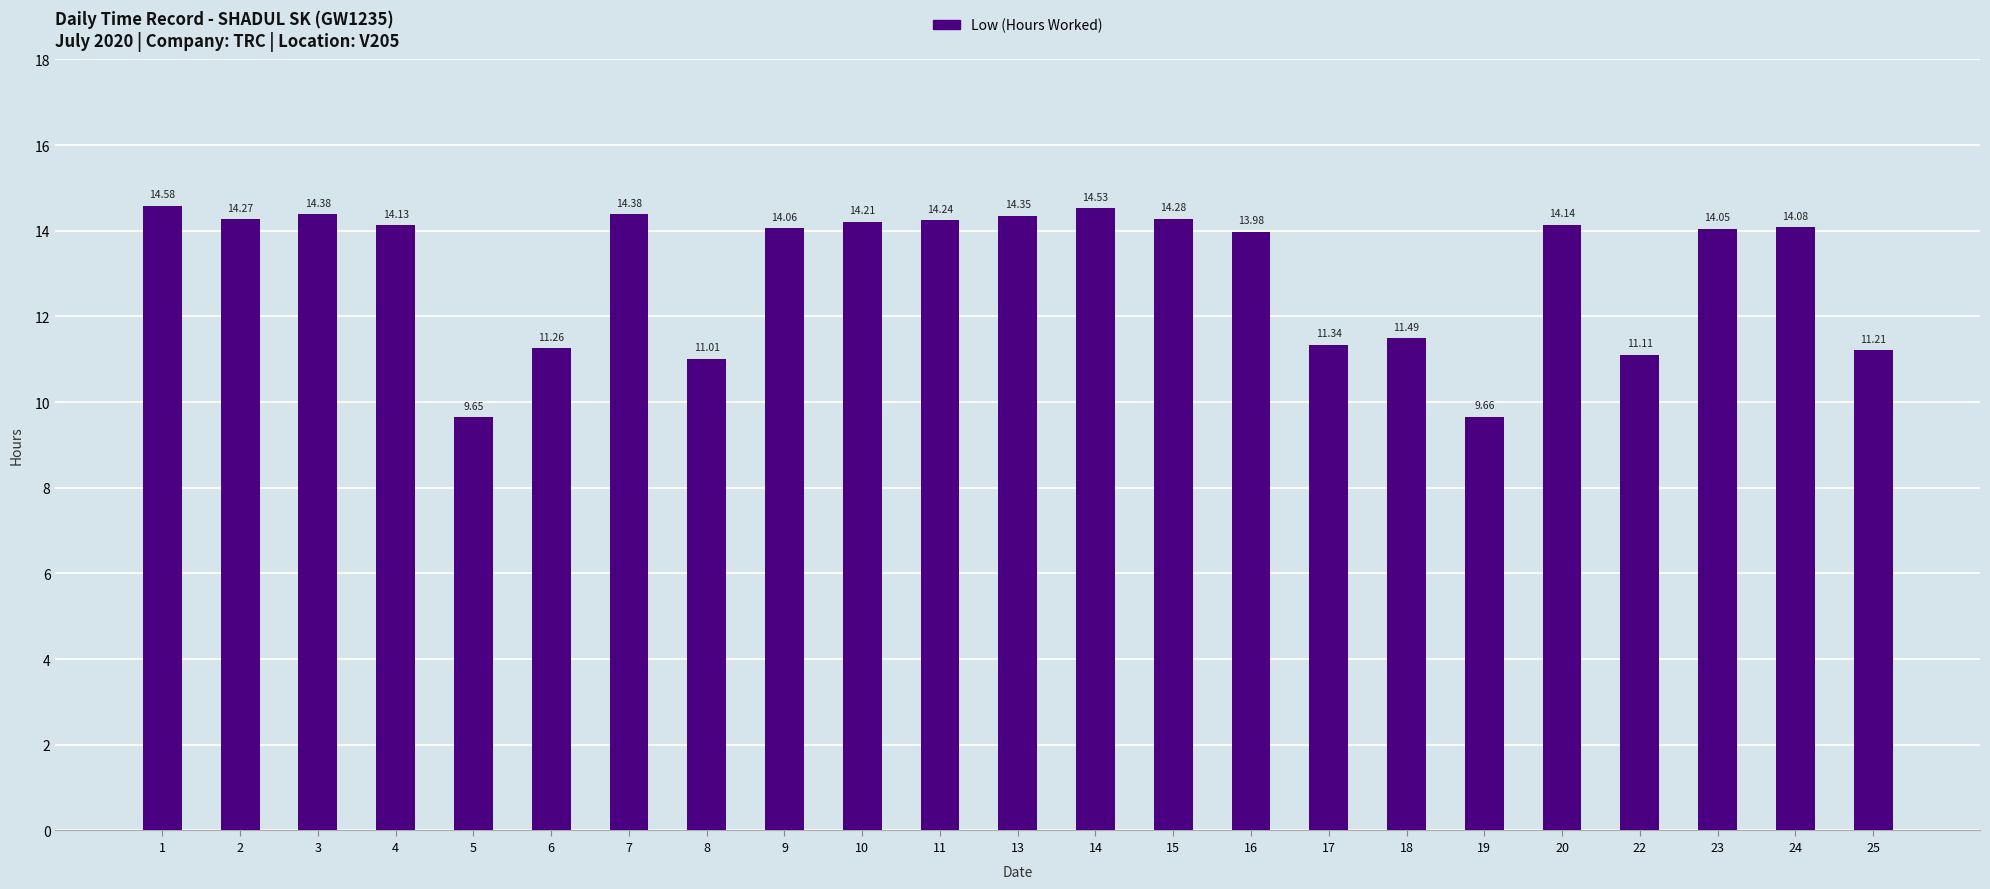

Between 16 and 9, which is larger?

9